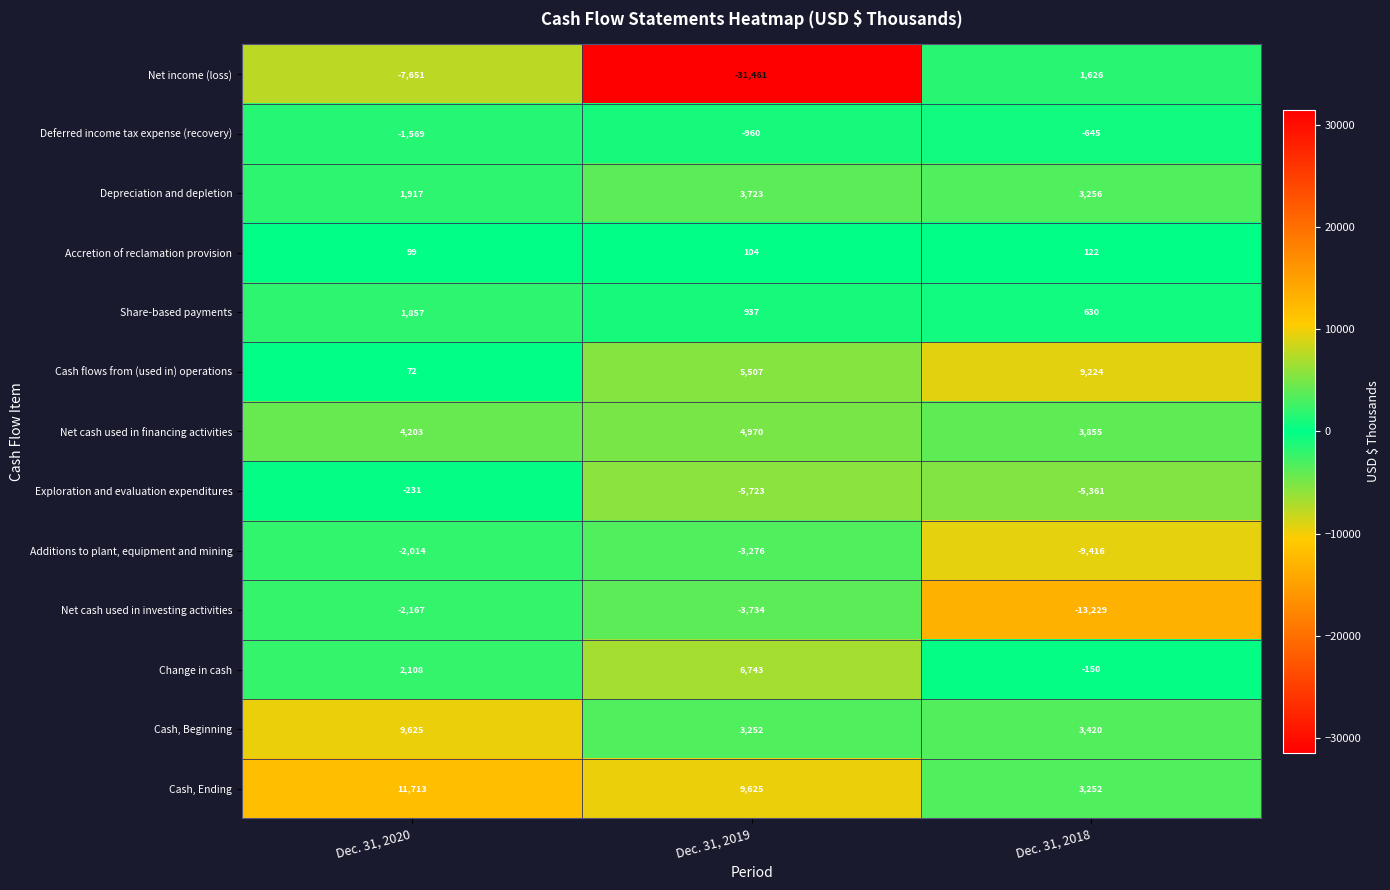

List the series in order of their peak value, lowest first.

Net cash used in investing activities, Additions to plant, equipment and mining, Deferred income tax expense (recovery), Exploration and evaluation expenditures, Accretion of reclamation provision, Net income (loss), Share-based payments, Depreciation and depletion, Net cash used in financing activities, Change in cash, Cash flows from (used in) operations, Cash, Beginning, Cash, Ending